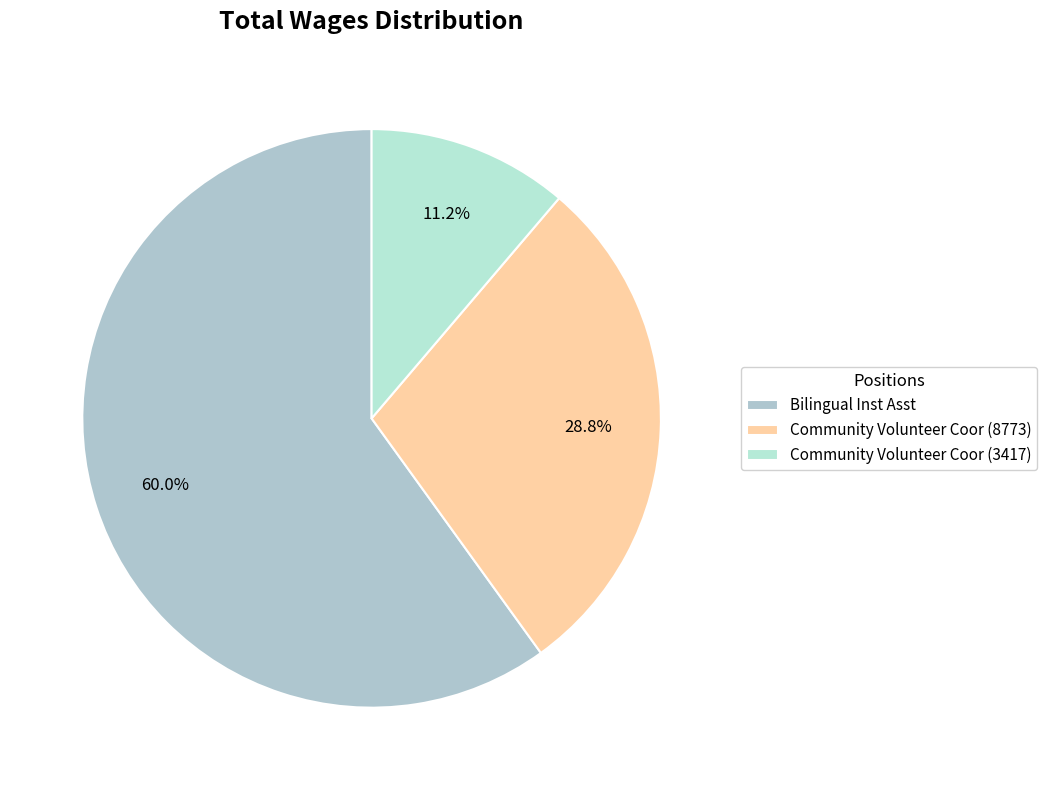

To the nearest percent, what portion does Community Volunteer Coor (3417) represent?

11%